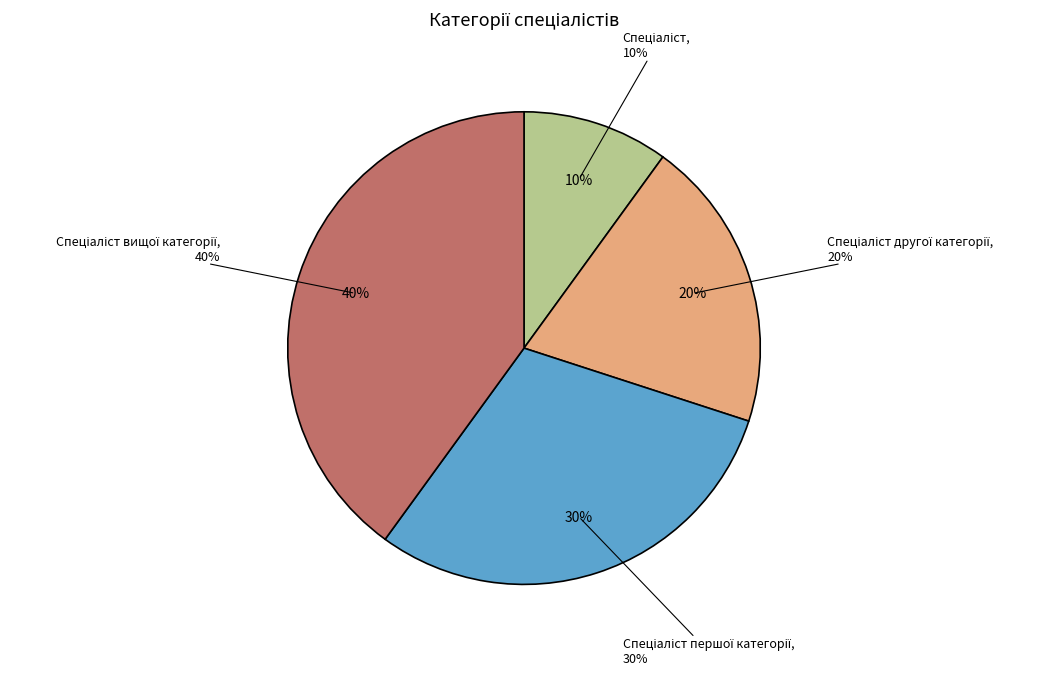

Approximately how many times larger is the value at Спеціаліст першої категорії compared to Спеціаліст вищої категорії?

0.8